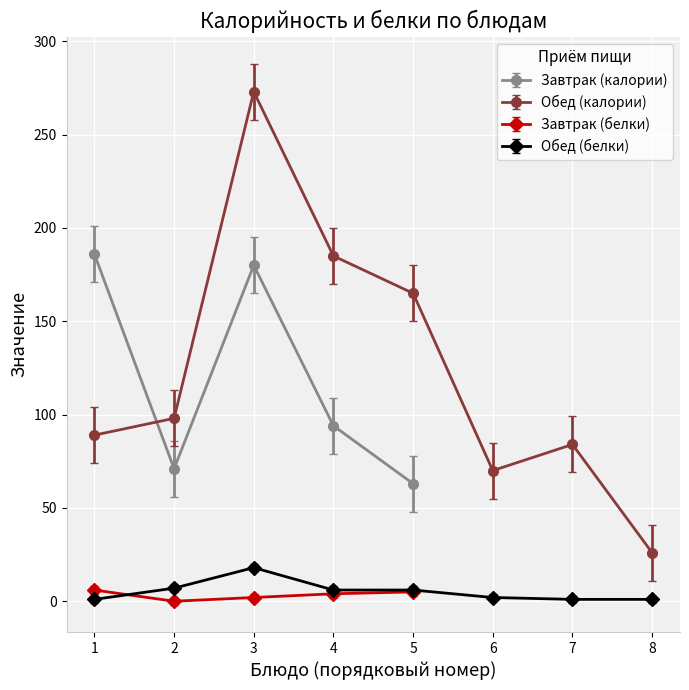

What is the ratio of the value at 7 to the value at 2?

0.9